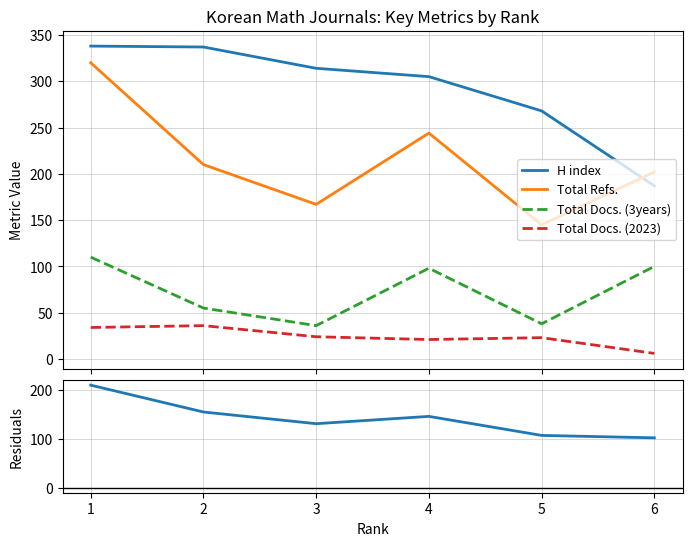

Which series has the largest total across all categories?

H index